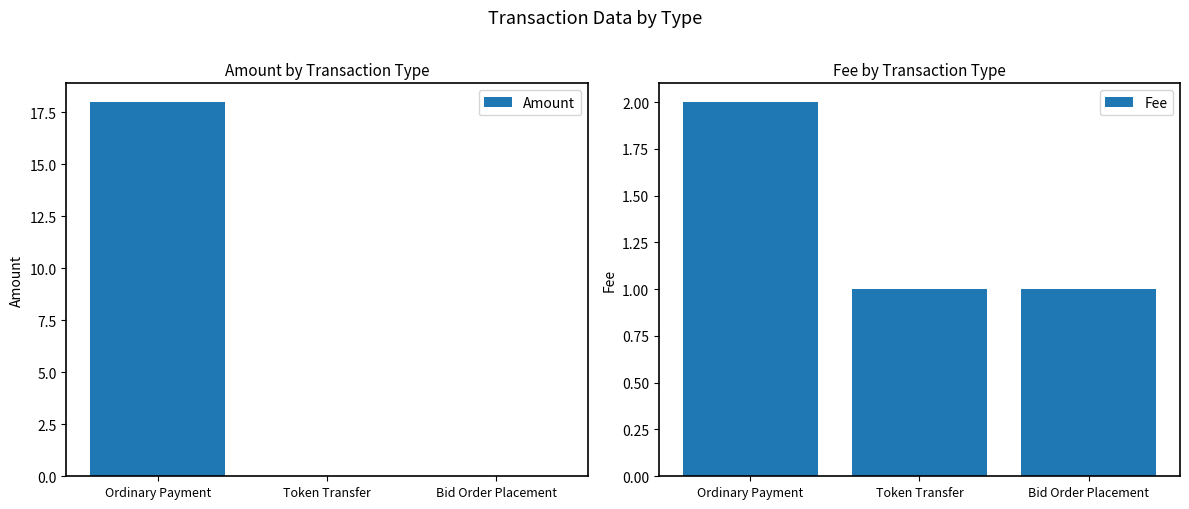

How many bars are there in each group?

2